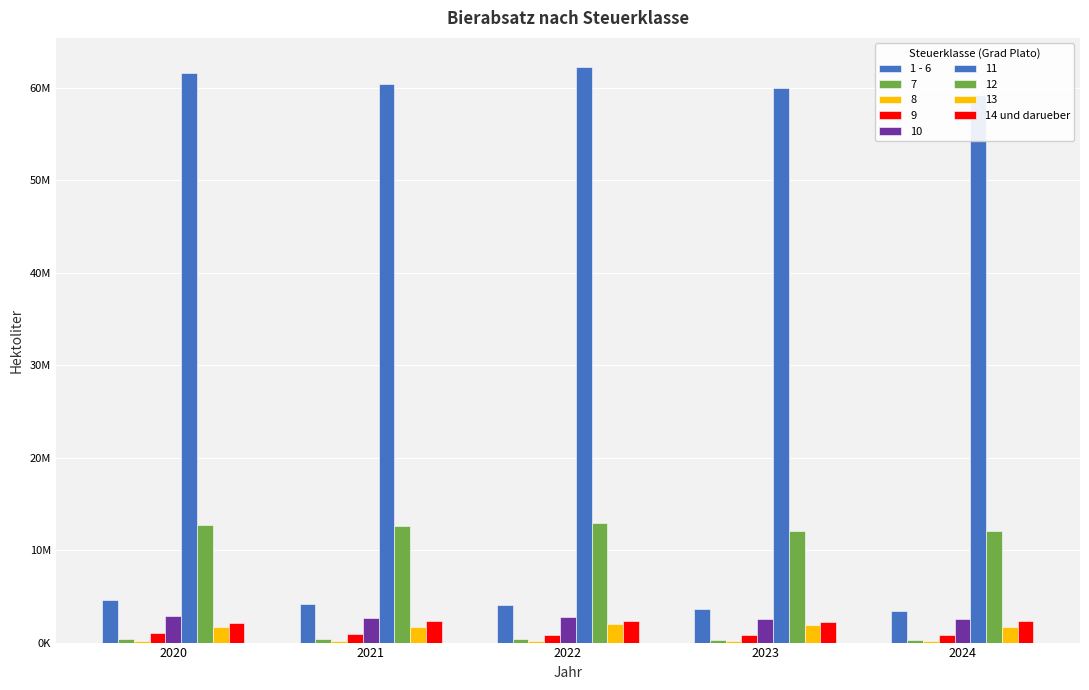

Rank the series at 2024 from highest to lowest value.

1 - 6, 14 und darueber